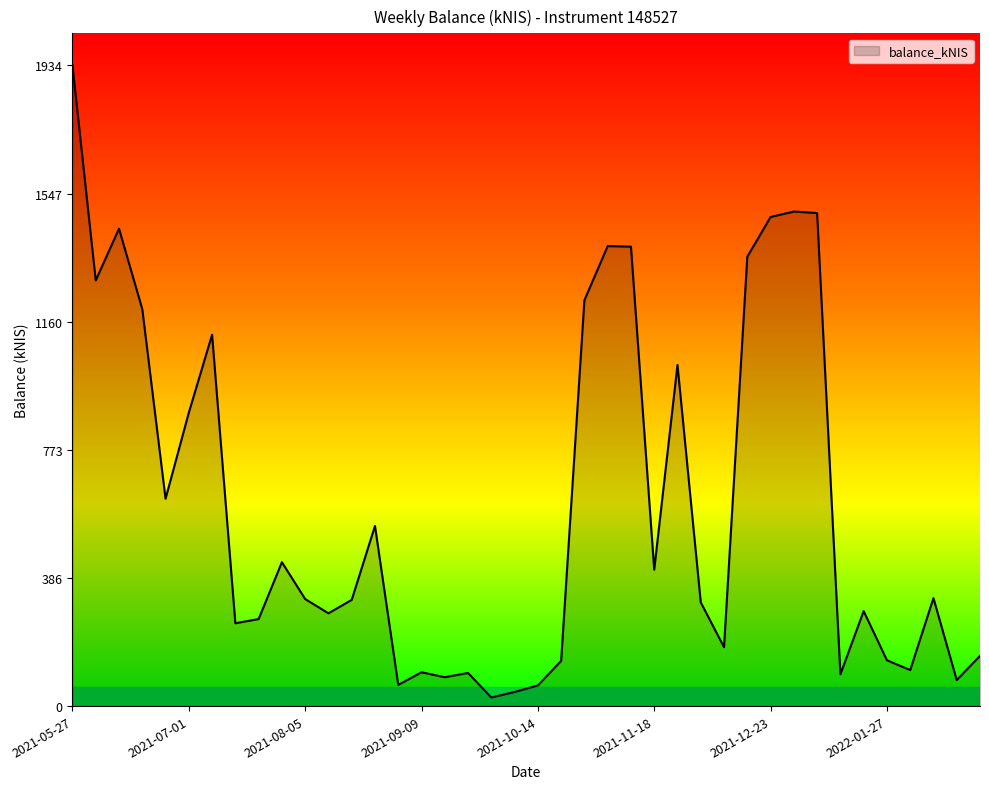

What is the maximum value shown in the chart?

1934.4